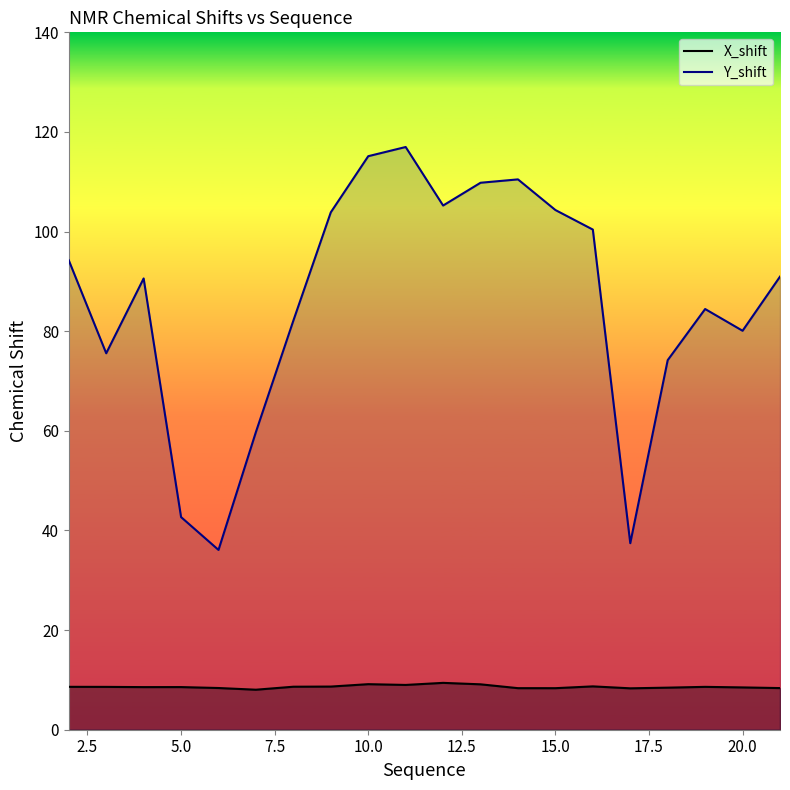

Which series has the largest total across all categories?

Y_shift